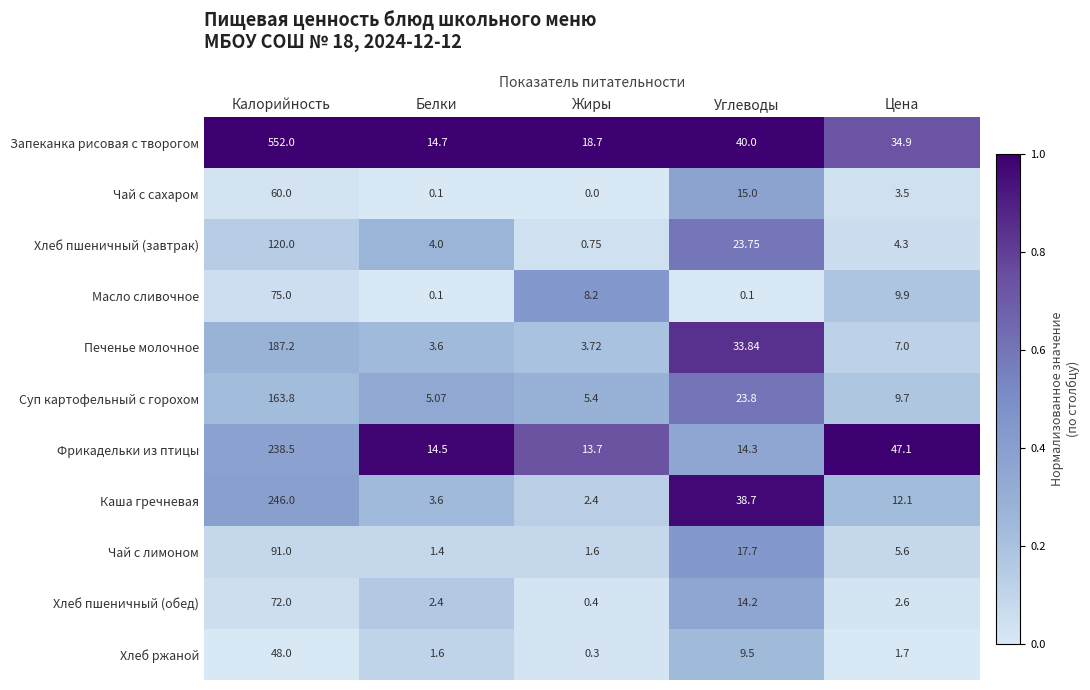

Rank the series by their maximum value, from lowest to highest.

Хлеб ржаной, Чай с сахаром, Хлеб пшеничный (обед), Масло сливочное, Чай с лимоном, Хлеб пшеничный (завтрак), Суп картофельный с горохом, Печенье молочное, Фрикадельки из птицы, Каша гречневая, Запеканка рисовая с творогом